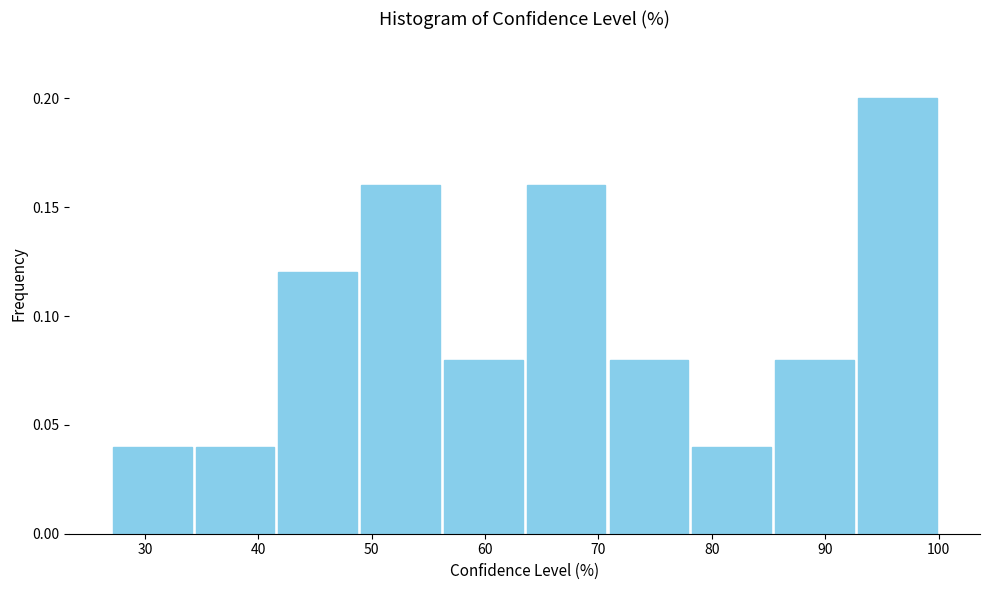

What is the height of the bar covering 85.4 to 92.7 on the x-axis? Neither the bar edges nor the heights are printed on the chart, so give them approximately, as read against the axes.

0.08